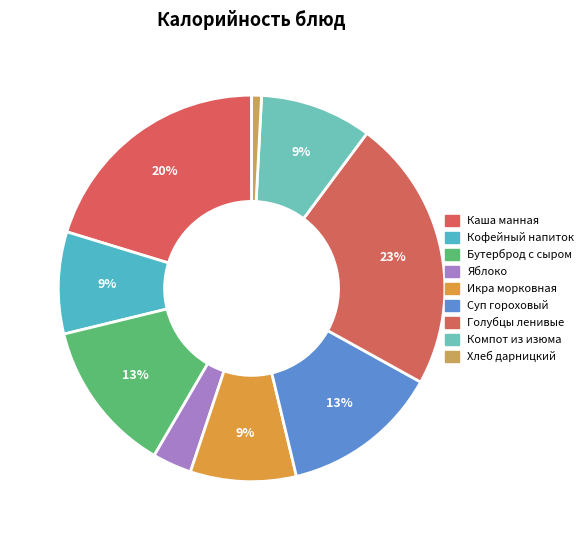

Does Голубцы ленивые account for over 50% of the chart?

No